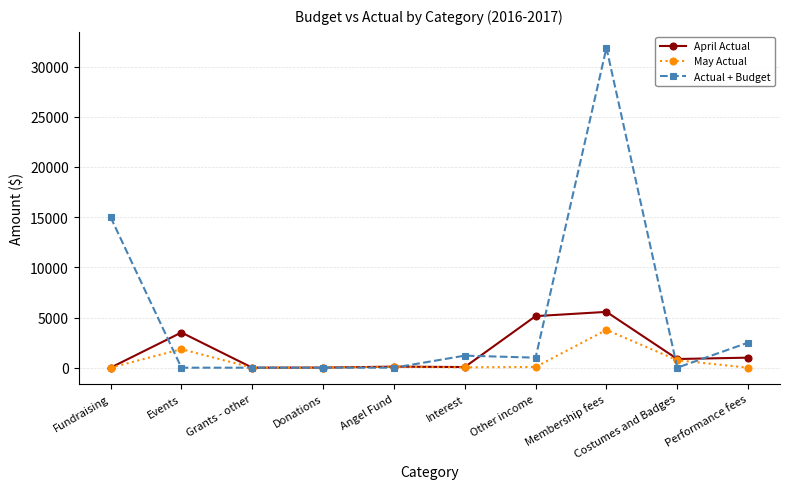

What is the total value across all series at Fundraising?

15000.0